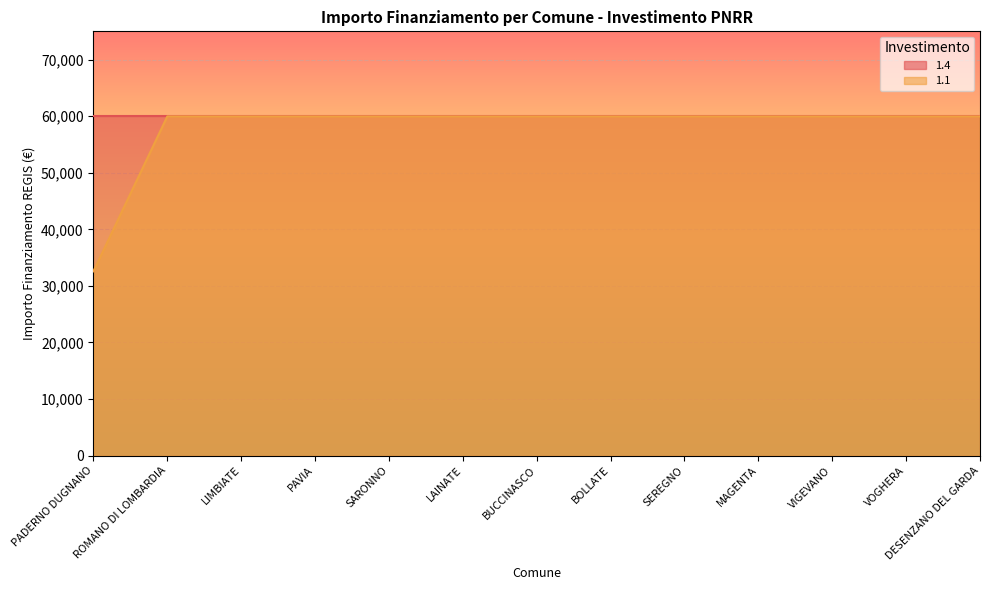

What is the difference between the maximum and minimum values?

27377